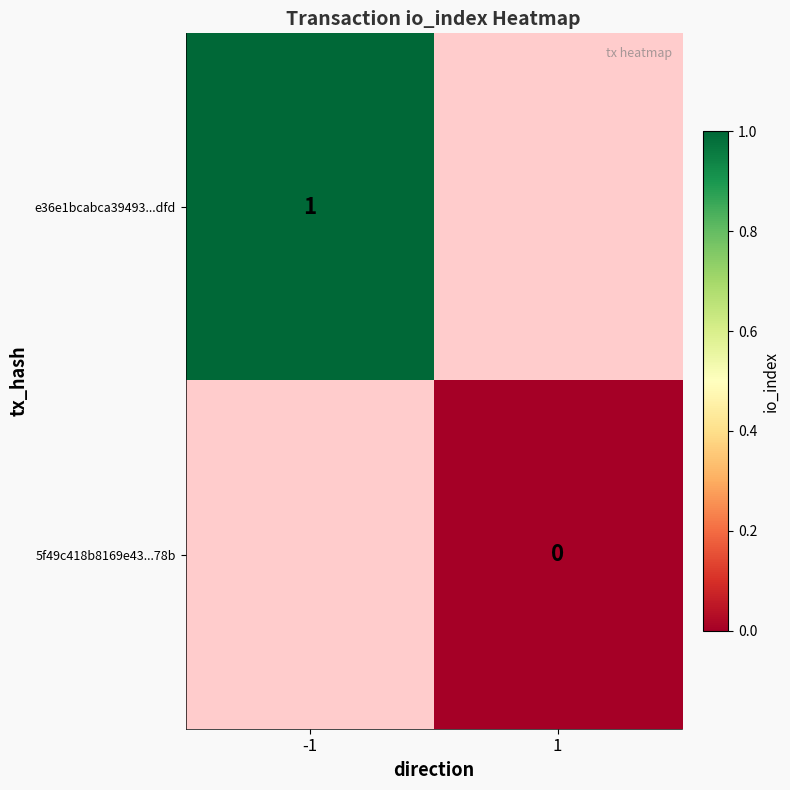

At how many categories does at least one series exceed 0?

1